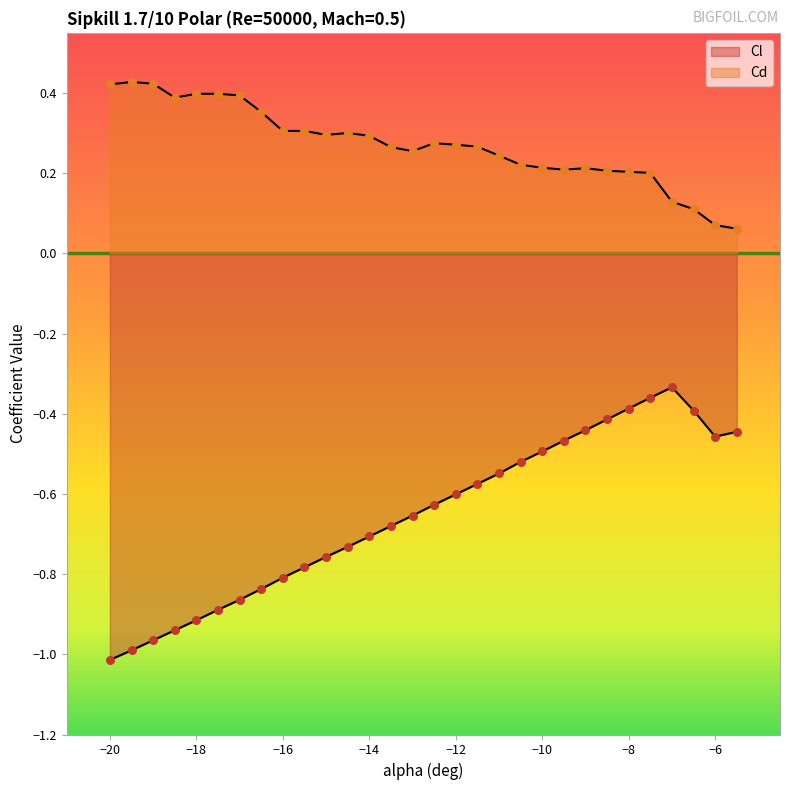

Which series has the largest Y range (max minus min)?

Cl